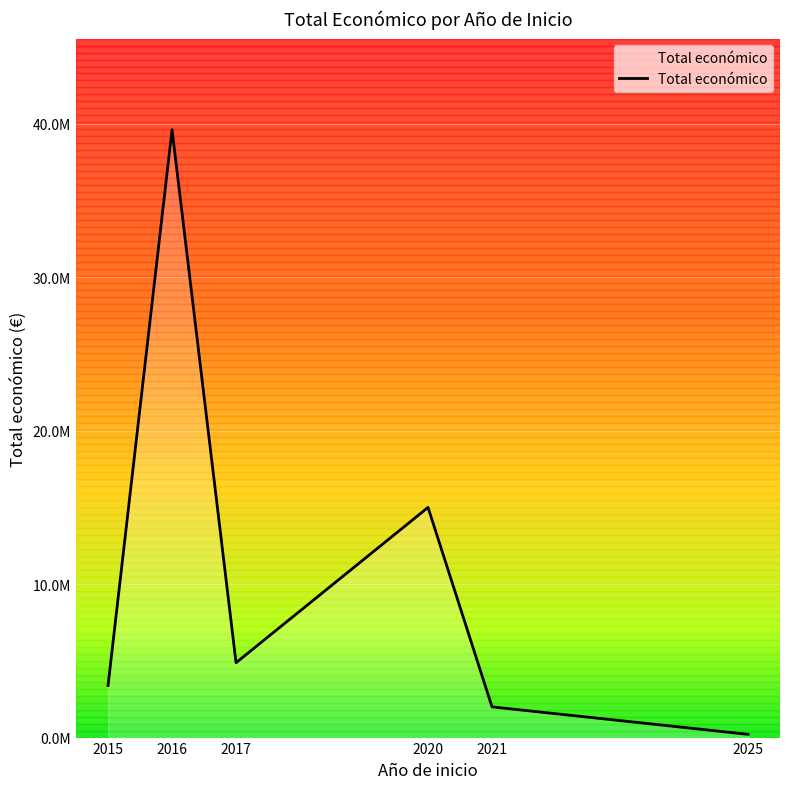

The chart shows a value of 22227278 at 2020. True or false?

False